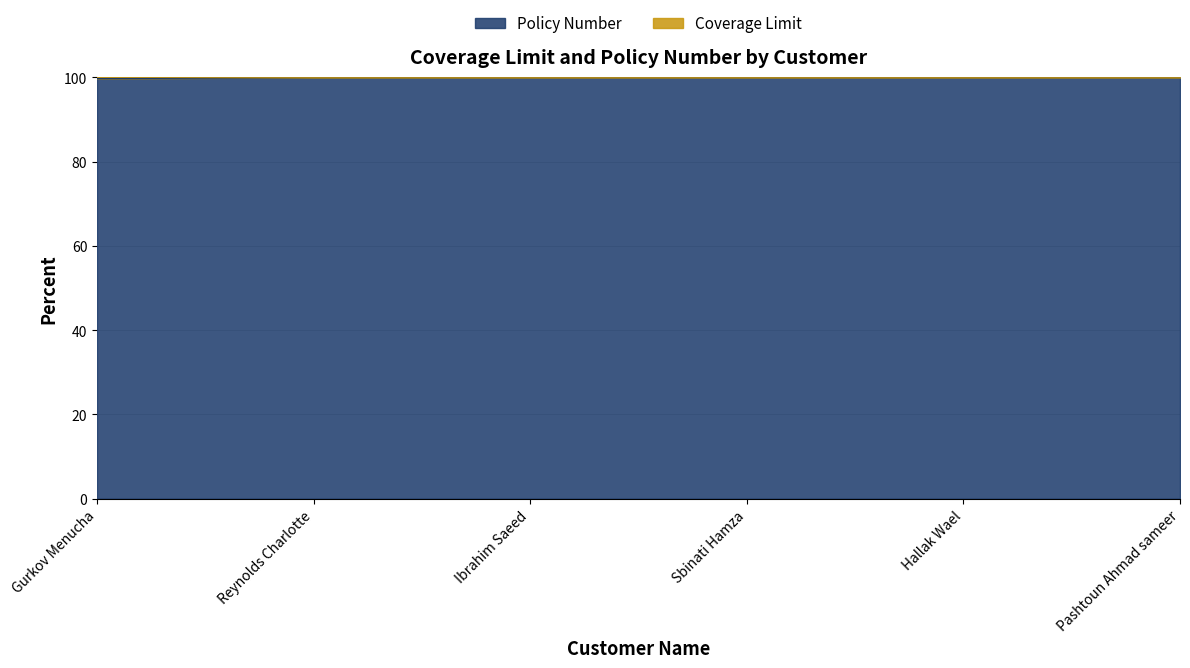

The value at Sbinati Hamza is 34.0. True or false?

False